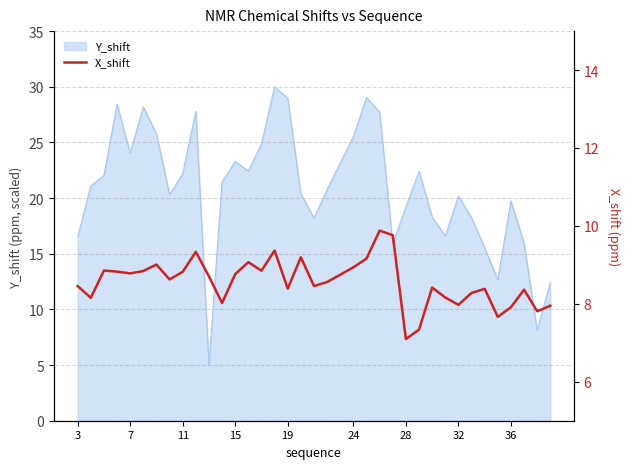

What is the maximum value for Y_shift?

30.0